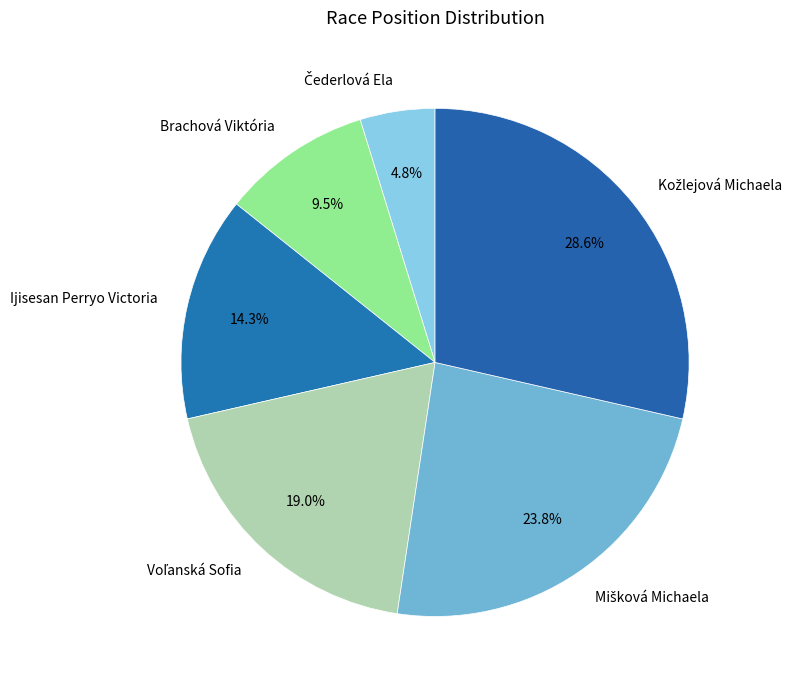

To the nearest percent, what is the difference between the largest and smallest slice percentages?

24%